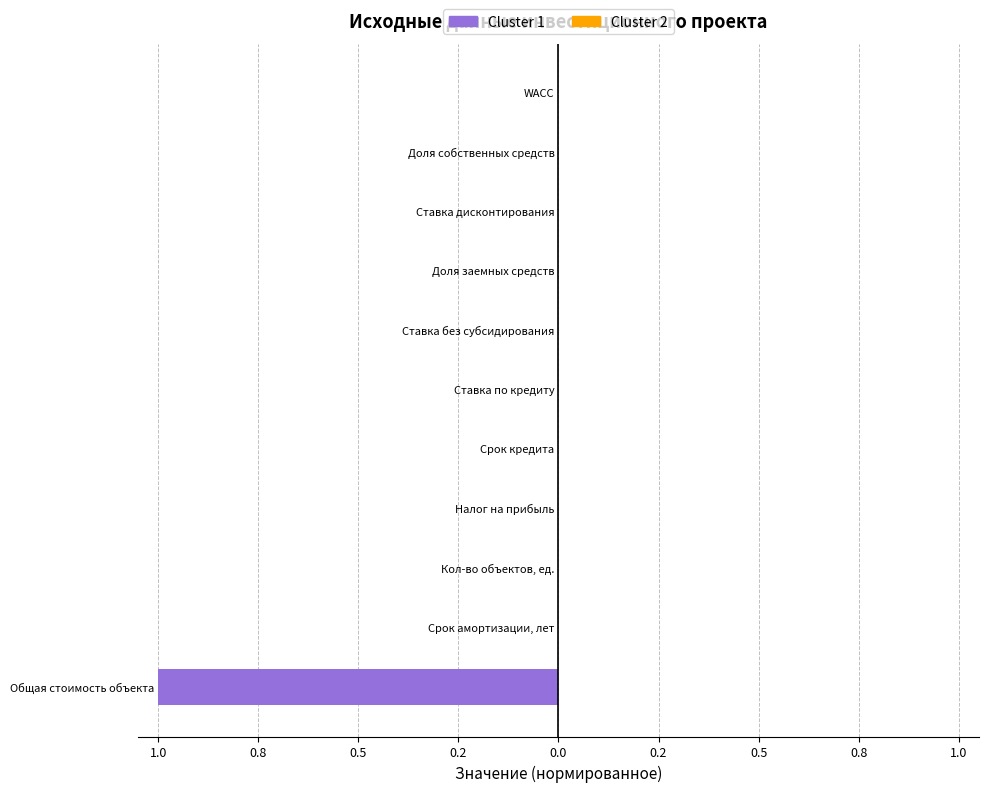

Are the bars horizontal?

Yes